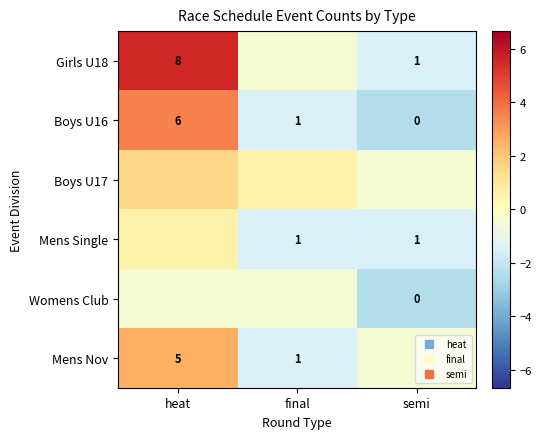

At which category does the chart reach its peak across all series?

heat